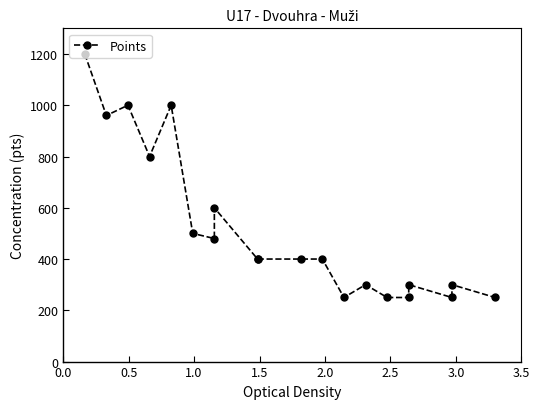

True or false: there are more than 0 points higher than both neighbors.

True